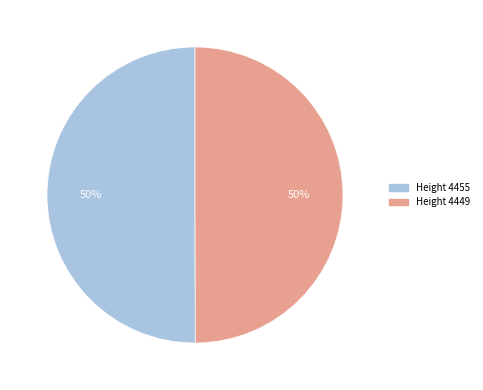

To the nearest percent, what is the average slice percentage?

50%